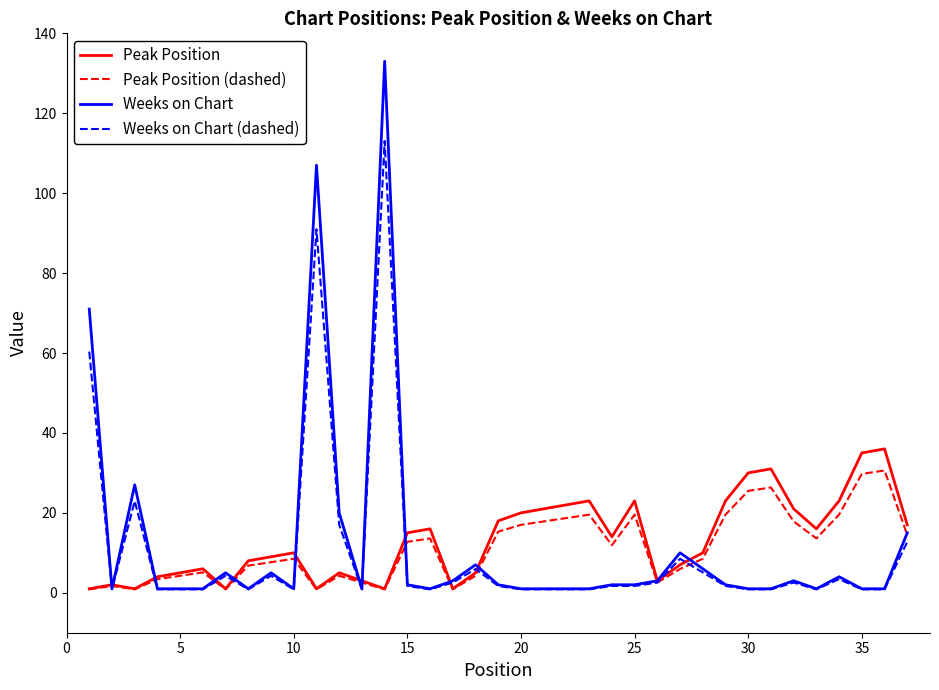

What is the maximum value shown in the chart?

133.0